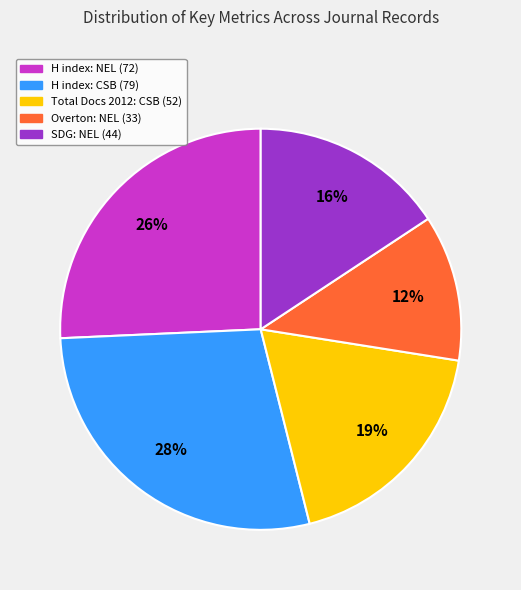

Is there a majority slice in this chart?

No